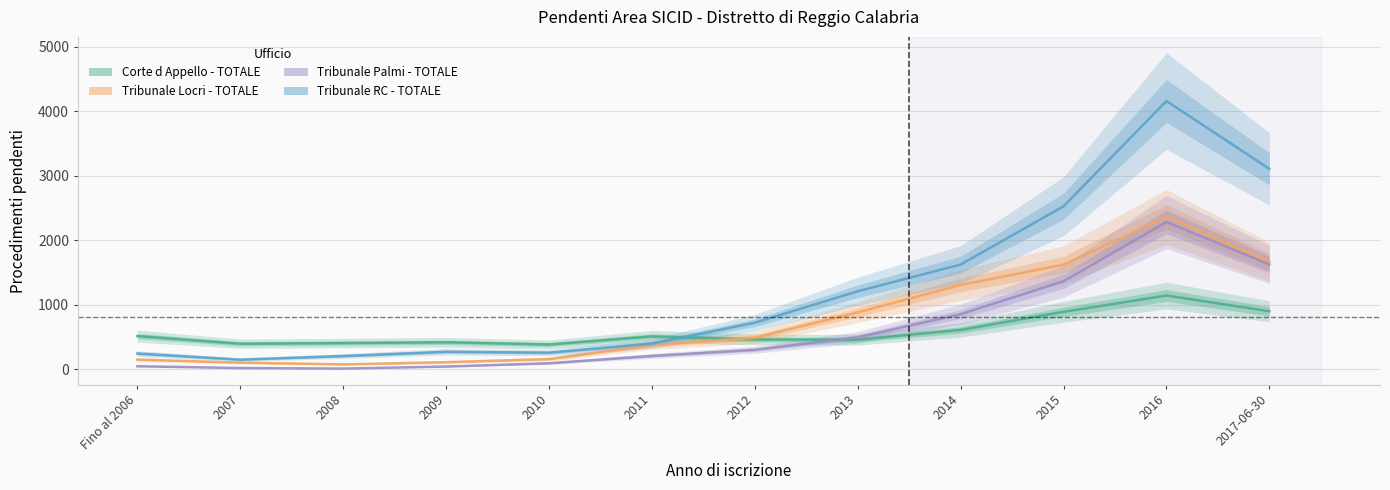

Rank the series at 2011 from highest to lowest value.

Corte d Appello - TOTALE, Tribunale RC - TOTALE, Tribunale Locri - TOTALE, Tribunale Palmi - TOTALE